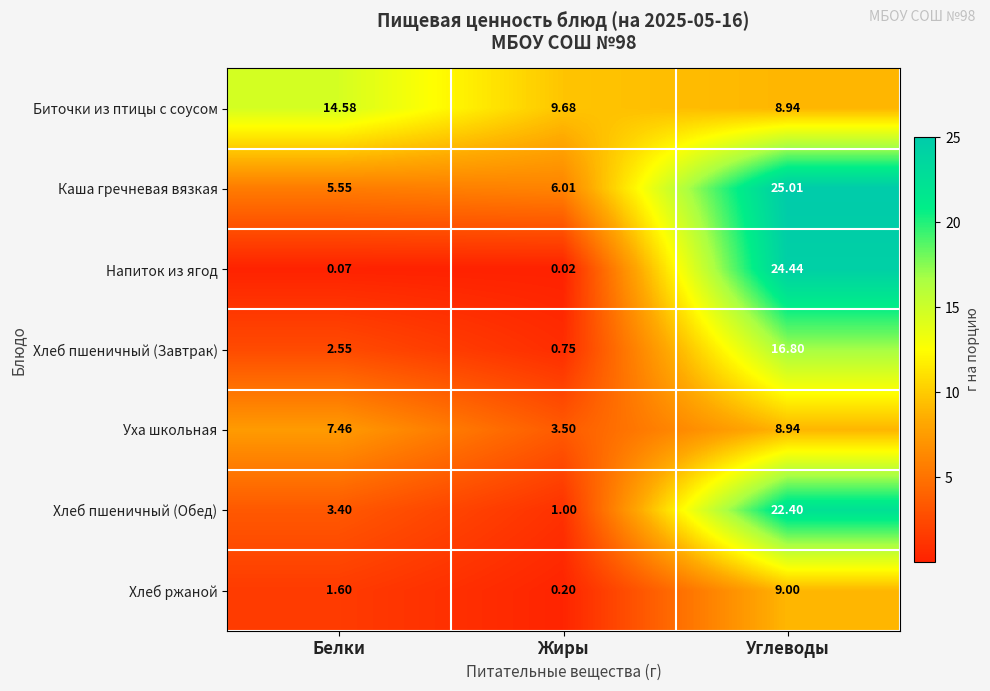

How many distinct data groups are displayed?

7